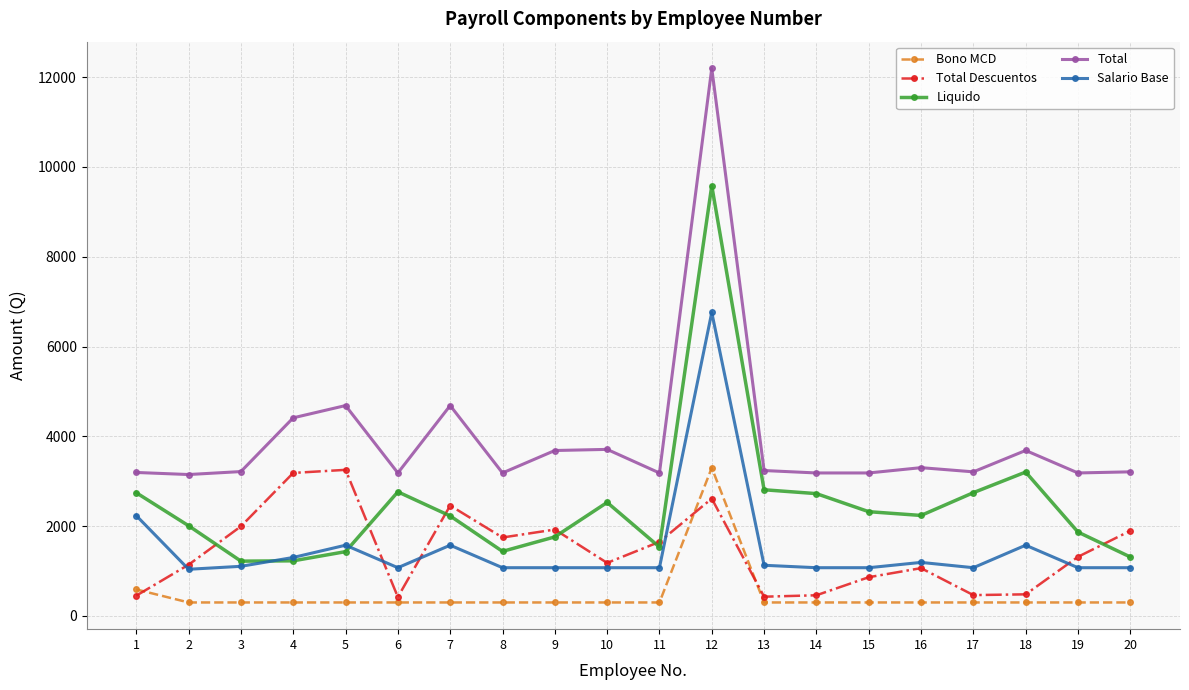

What is the total value across all series at 4?

10426.0